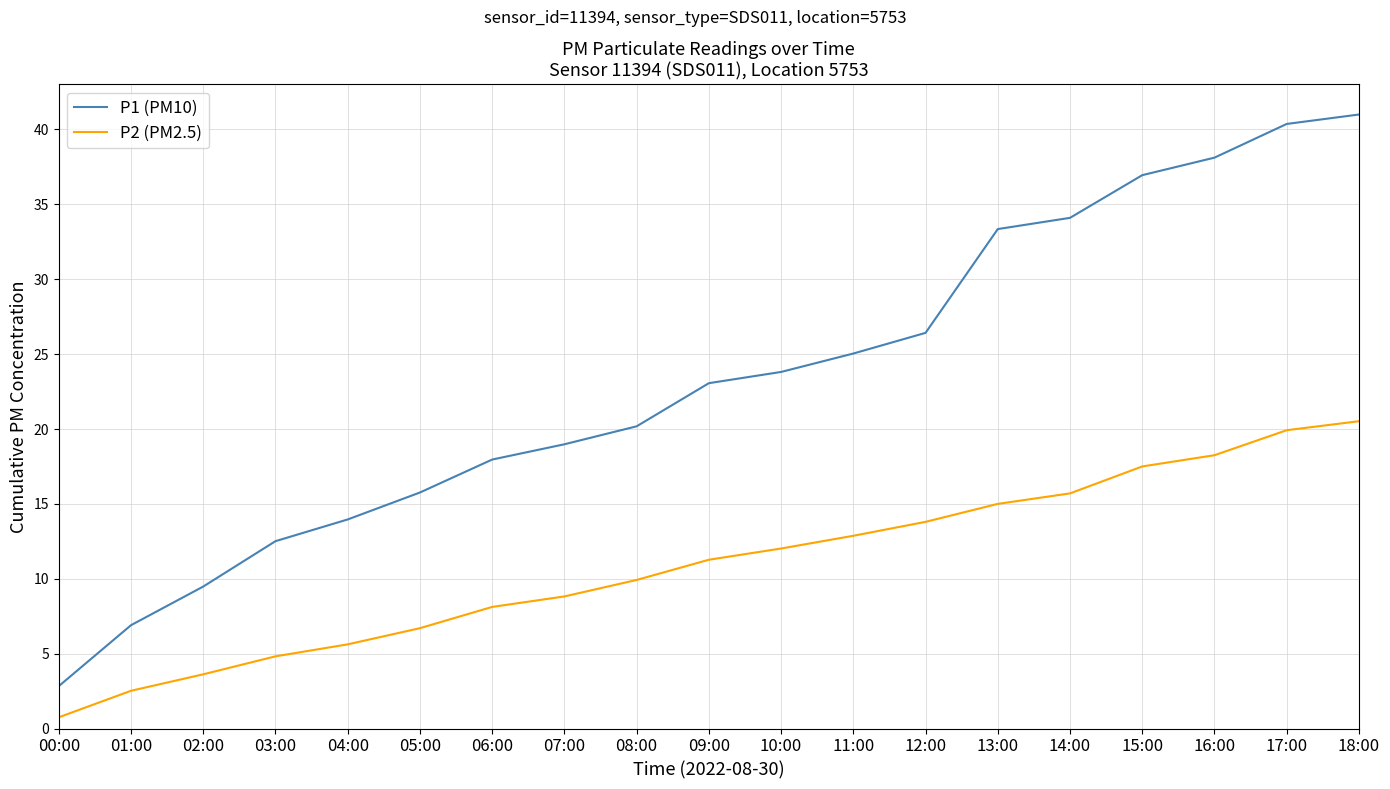

Where does the P1 (PM10) series first go above 23?

09:00